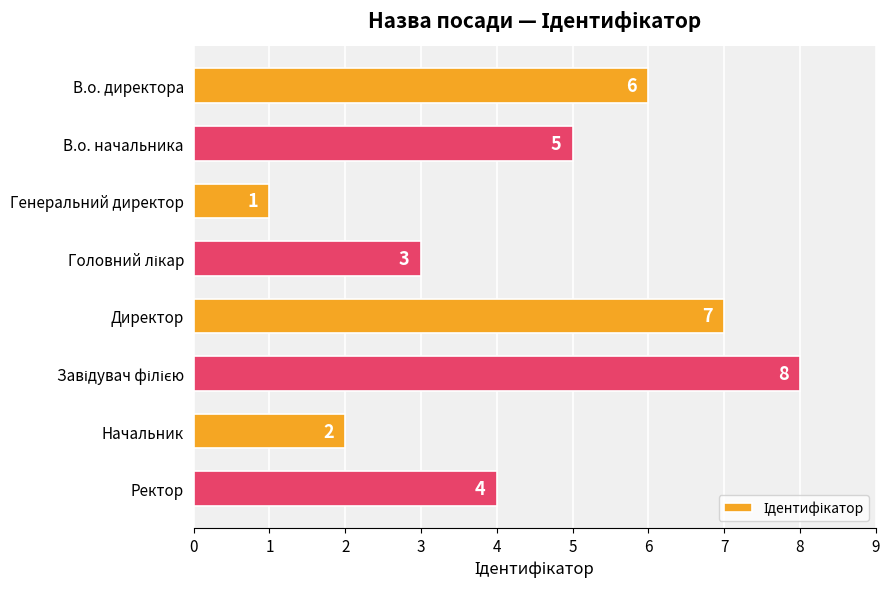

Which label corresponds to the smallest value in the chart?

Генеральний директор